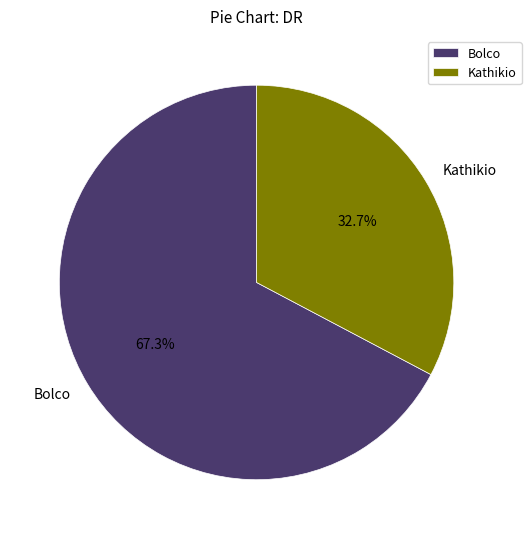

Which slice is the smallest?

Kathikio